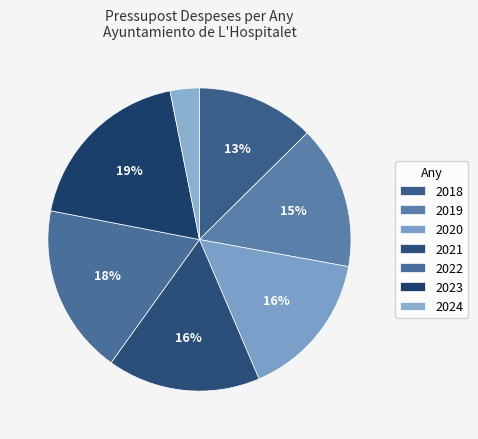

How many slices are in this pie chart?

7